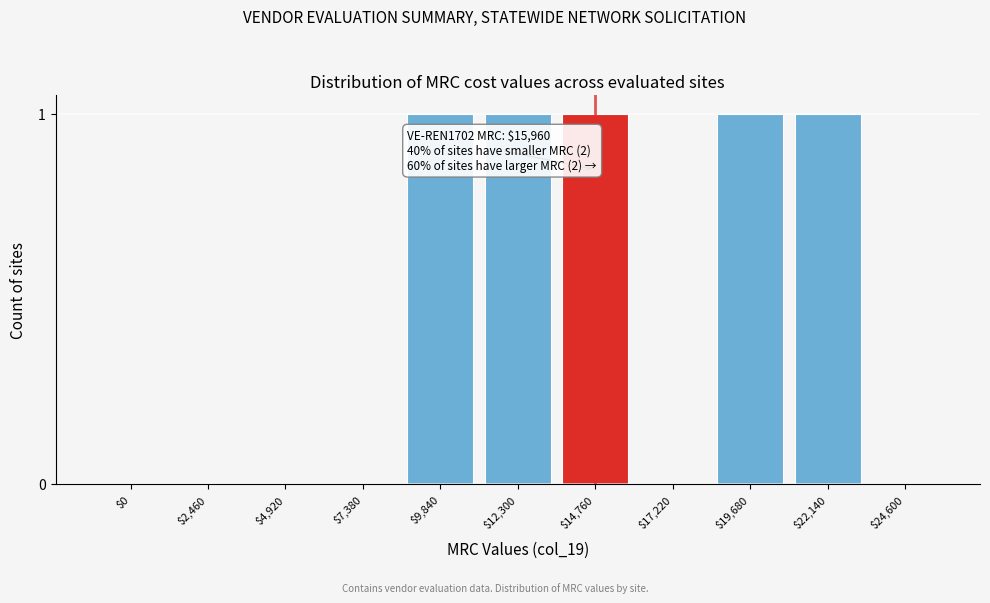

Is it true that the value at $19,680 is 0?

False